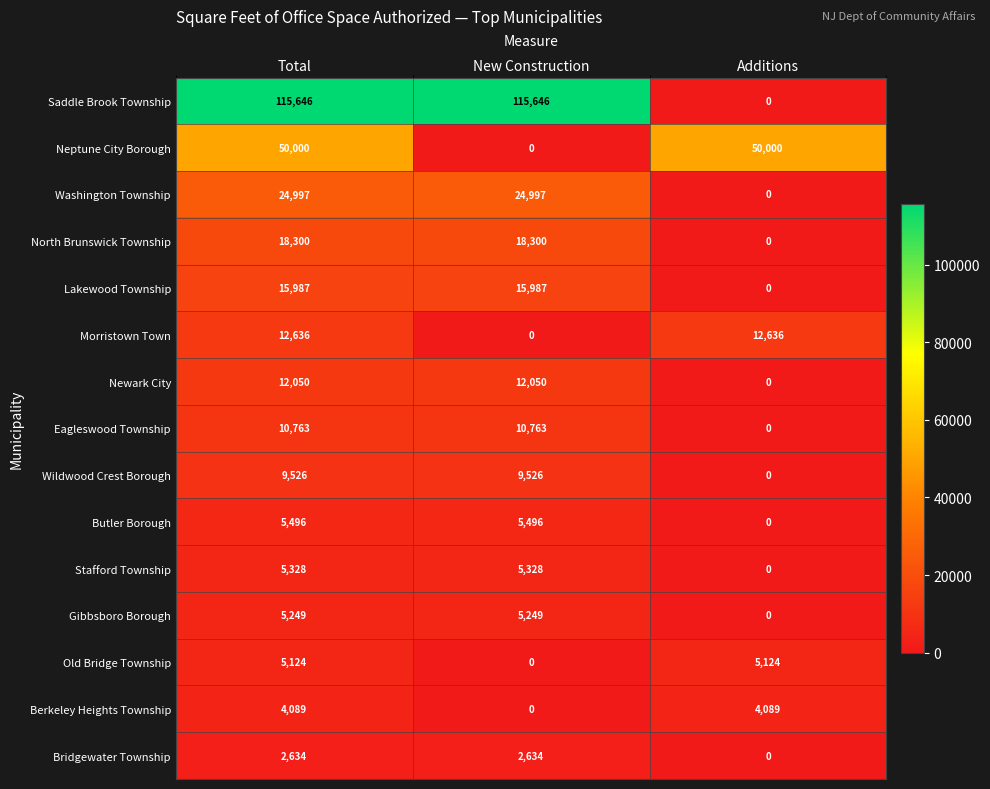

The Stafford Township series shows -3239 at Additions. True or false?

False